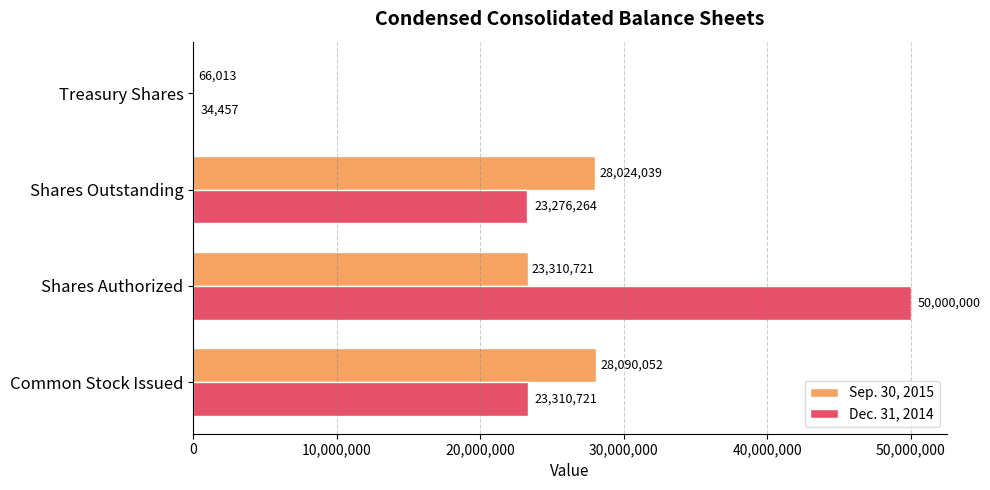

How many distinct data groups are displayed?

2